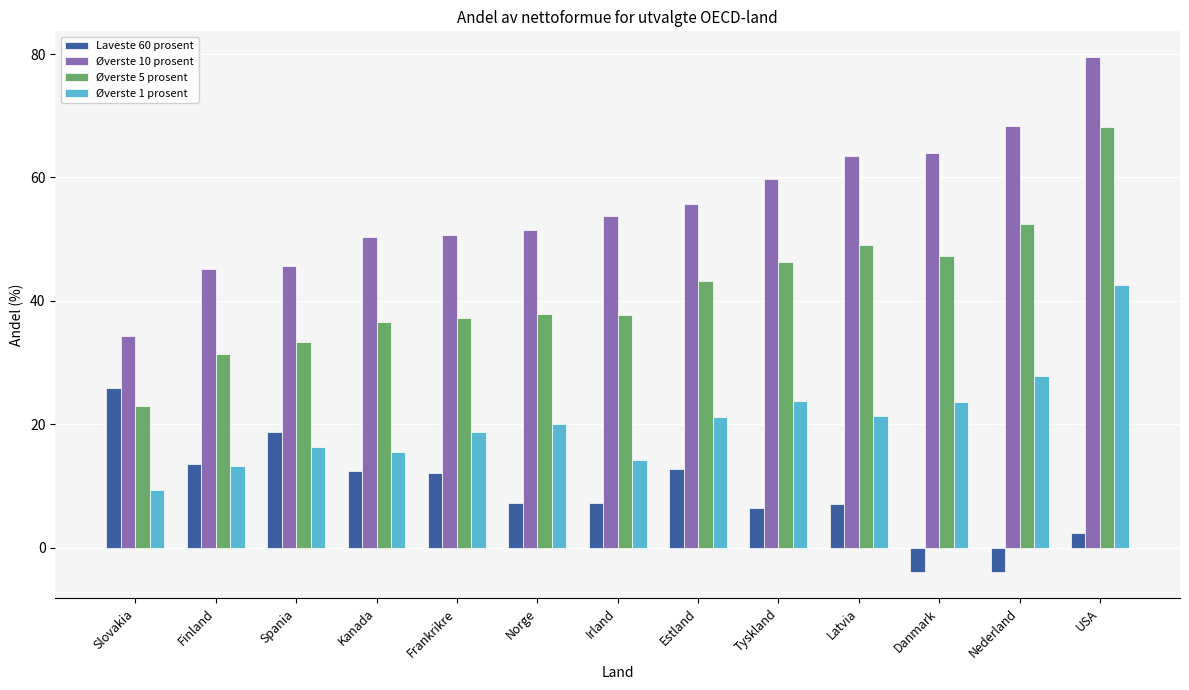

At which label does Øverste 5 prosent reach its minimum?

Slovakia